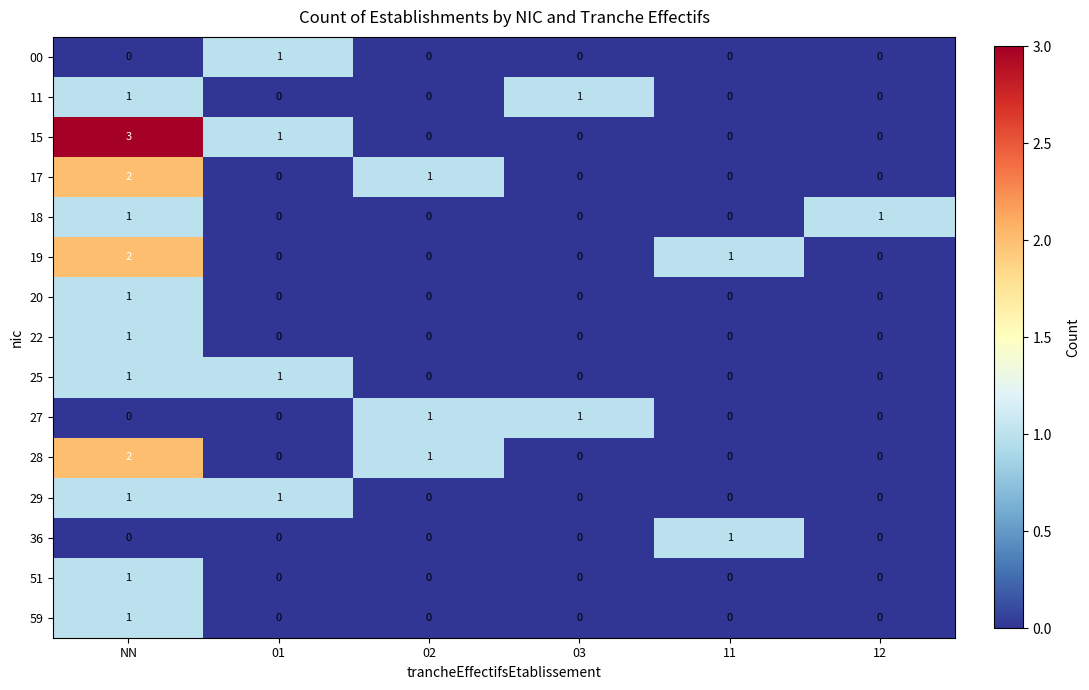

Which series changed the most between NN and 12?

15